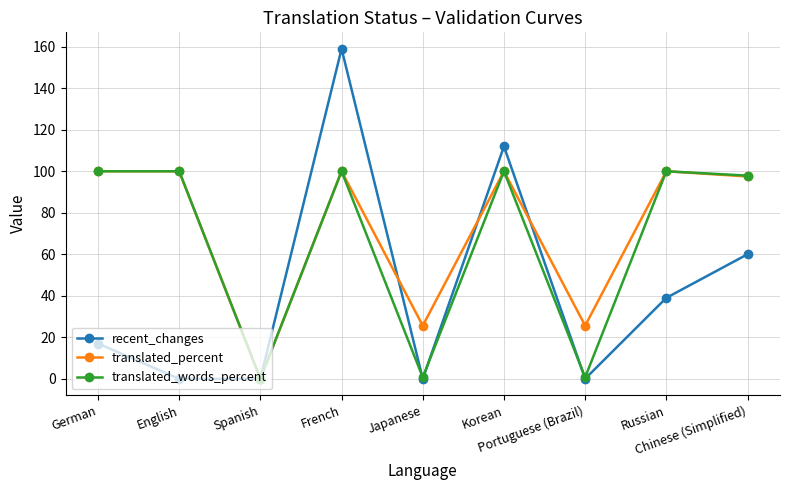

Is it true that translated_words_percent equals 34.0 at German?

False